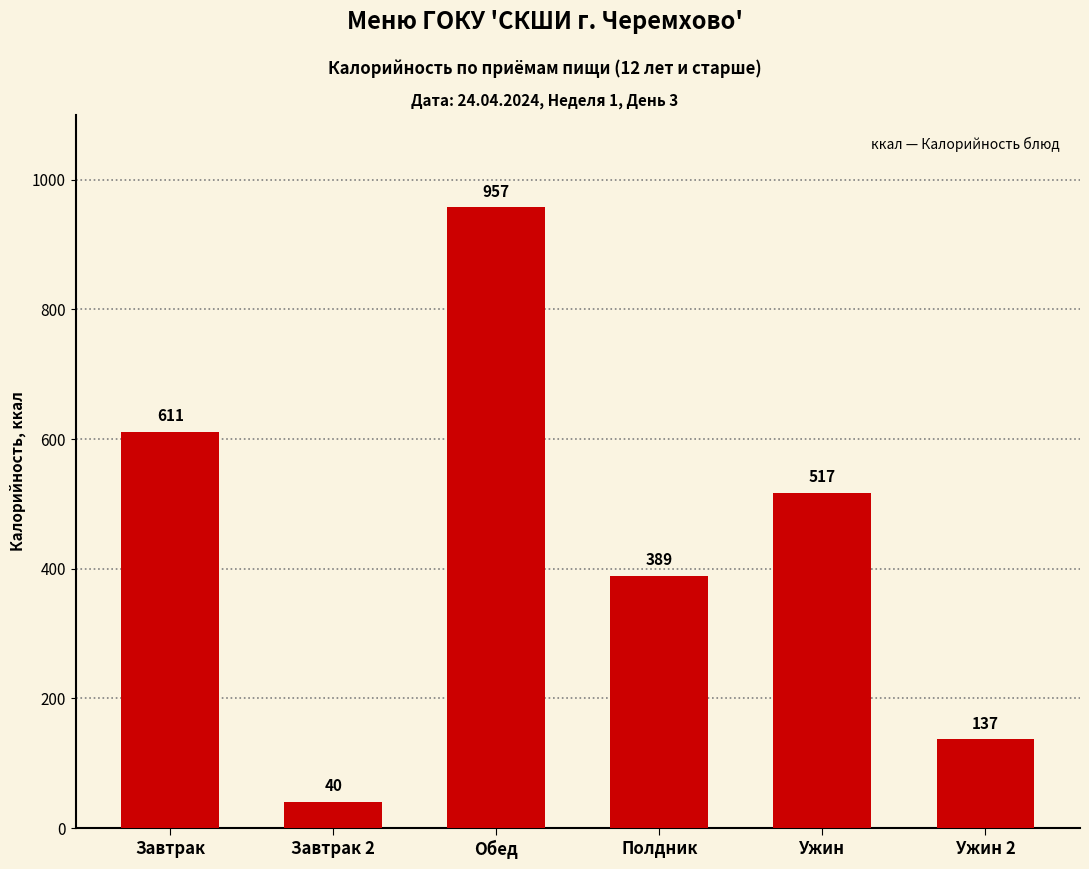

Which has a higher value, Завтрак or Завтрак 2?

Завтрак